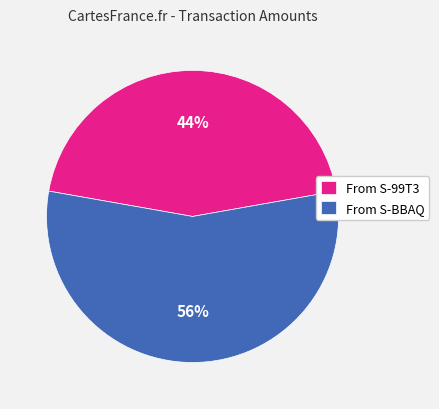

Is it true that From S-BBAQ is 56% of the pie?

True